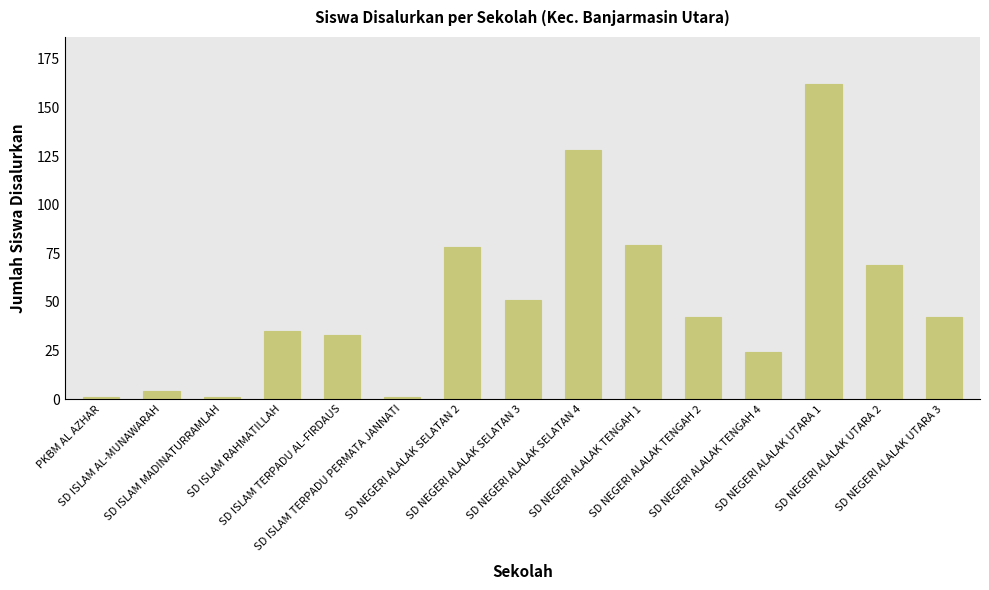

How many distinct data groups are displayed?

1